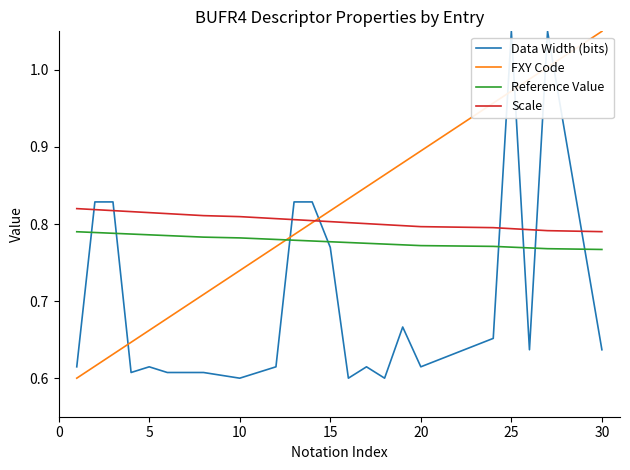

Which series ends up on top after the final intersection of Data Width (bits) and FXY Code?

FXY Code